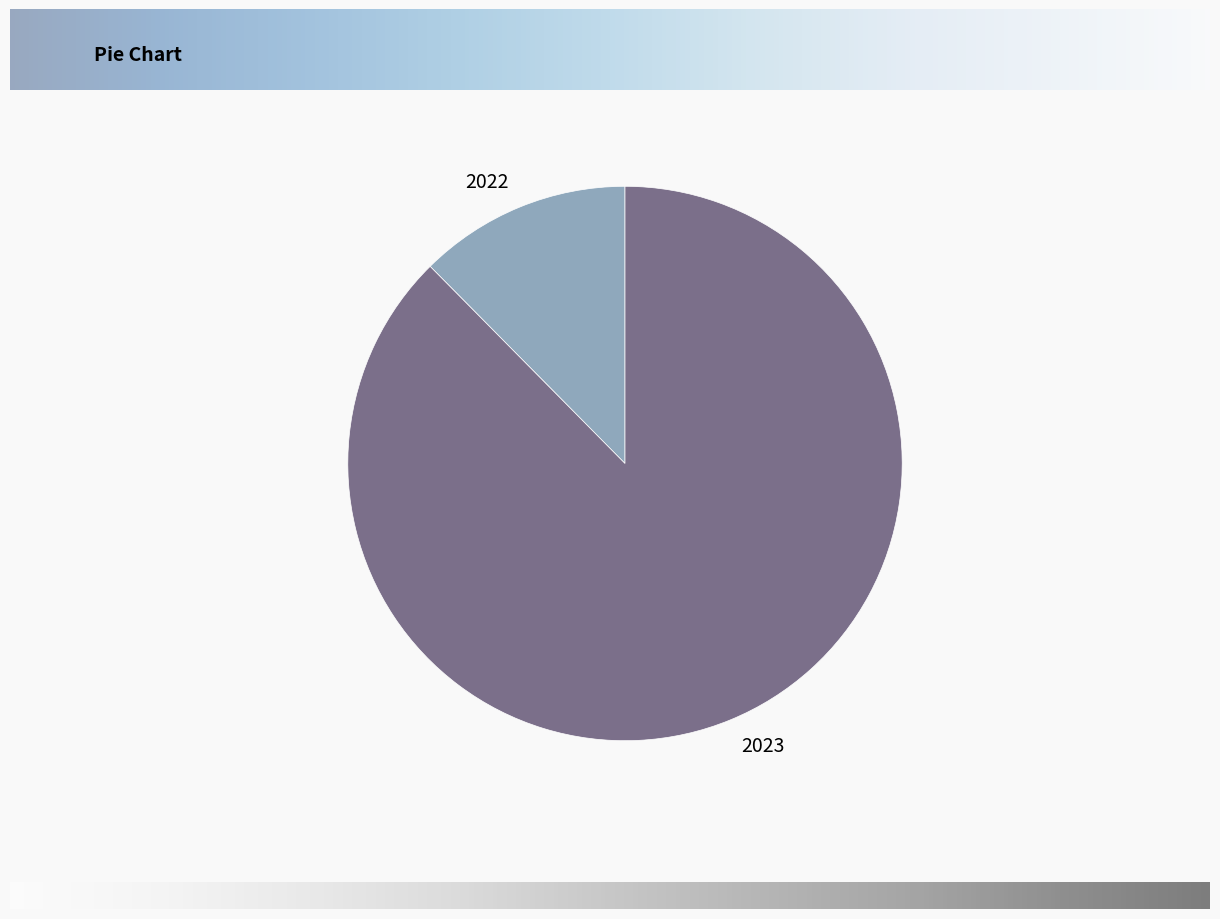

Which category has the smallest portion of the pie?

2022